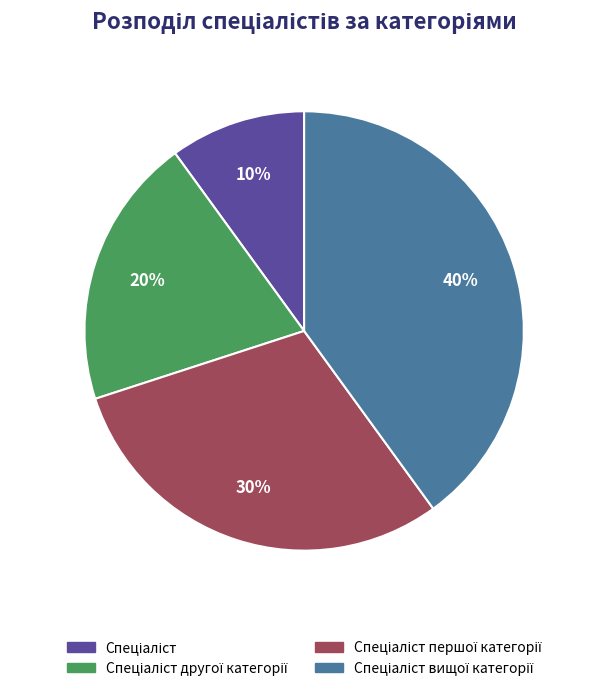

Is there any slice that represents more than half of the pie?

No